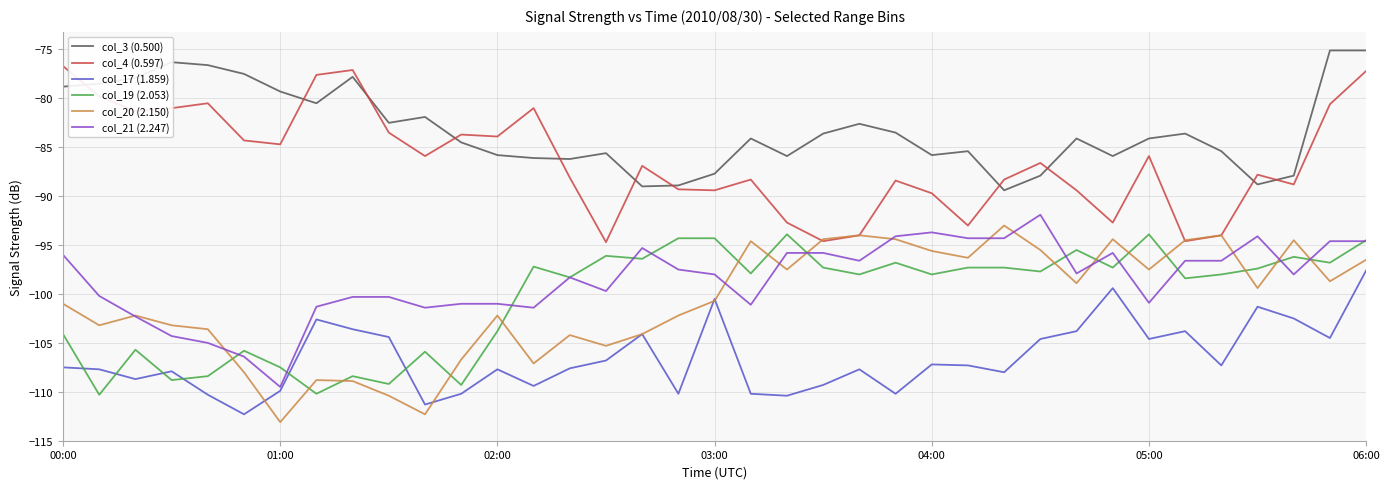

True or false: col_4 (0.597) and col_17 (1.859) cross at least once.

False